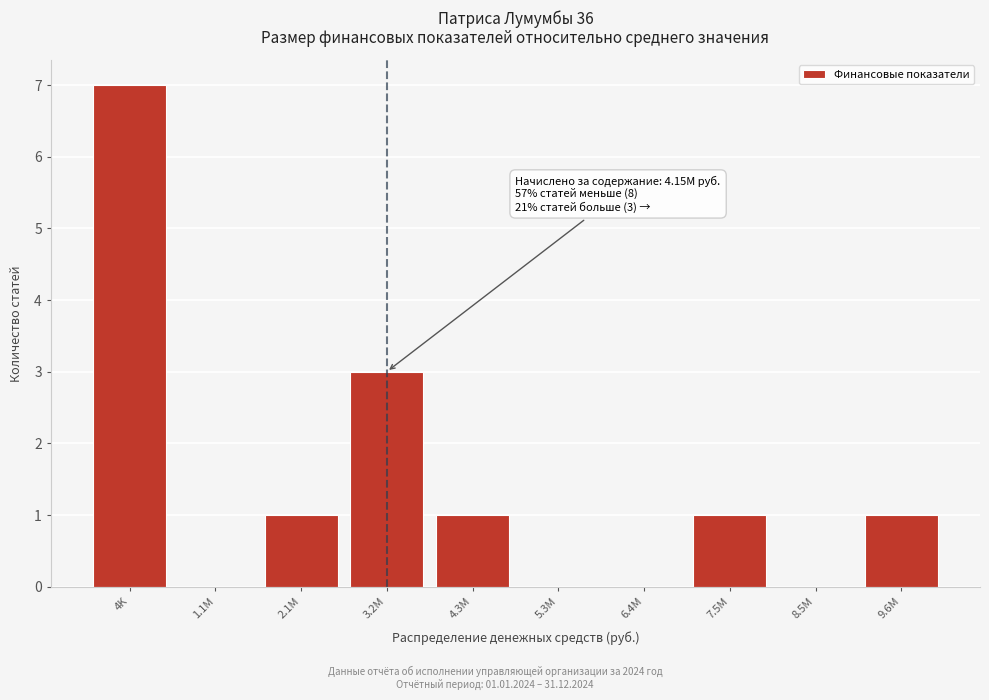

Reading left to right, transcribe all the data shown in this chart.

4K=7	1.1M=0	2.1M=1	3.2M=3	4.3M=1	5.3M=0	6.4M=0	7.5M=1	8.5M=0	9.6M=1